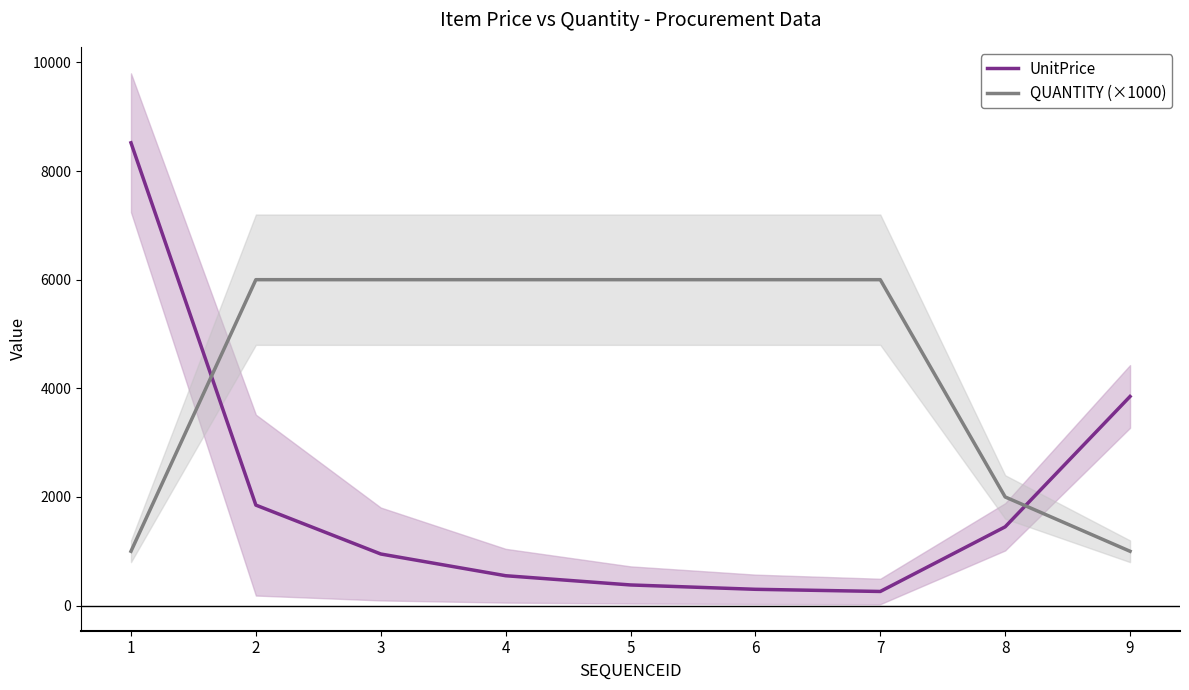

At which label does UnitPrice first exceed 950?

1